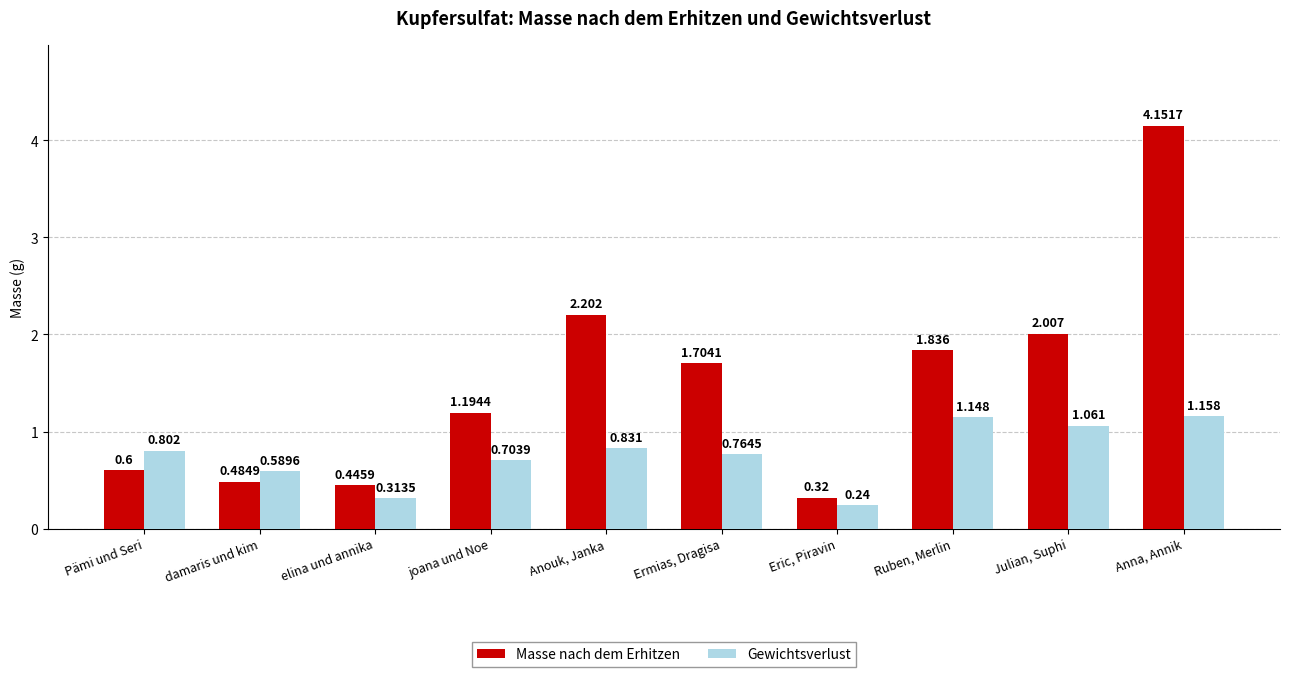

What is the difference between the second highest and minimum values in the Masse nach dem Erhitzen series?

1.9